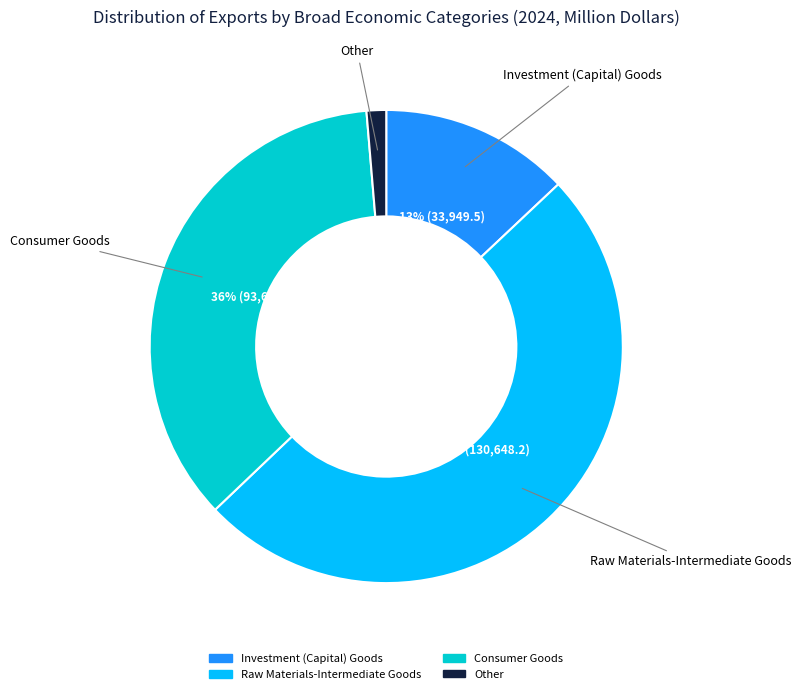

Is Other the majority of the pie?

No